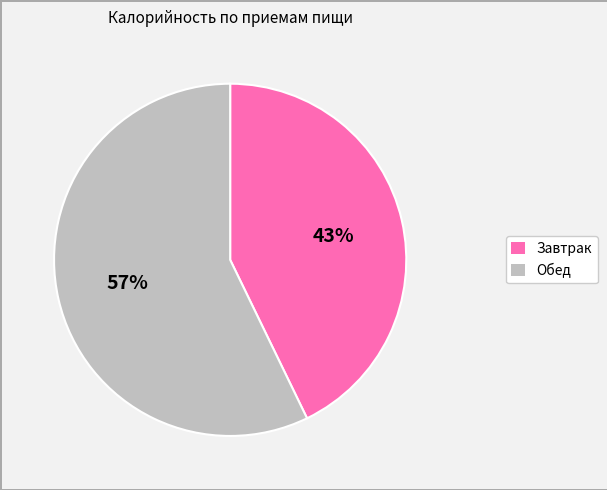

Which slice is the smallest?

Завтрак